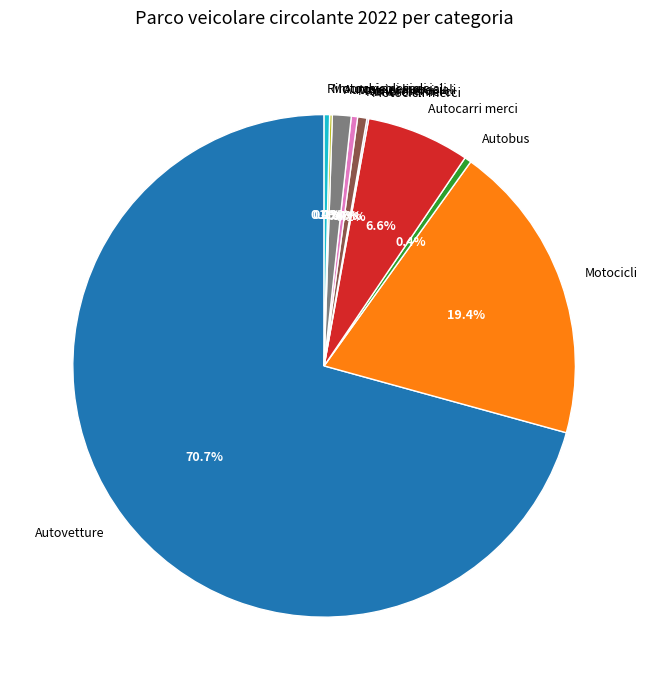

Is it true that Autoveicoli speciali is 8% of the pie?

False